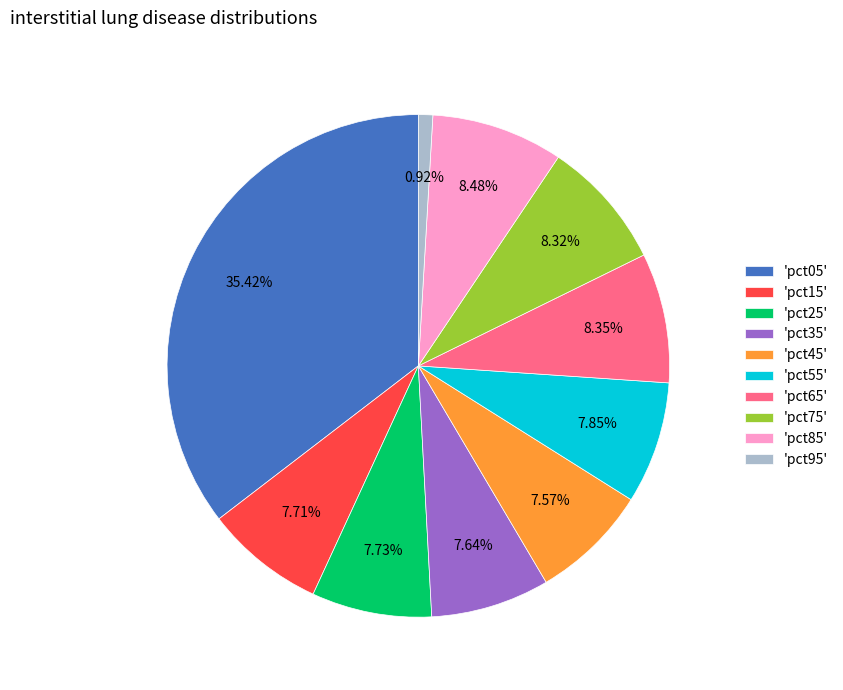

How many segments does this pie chart have?

10